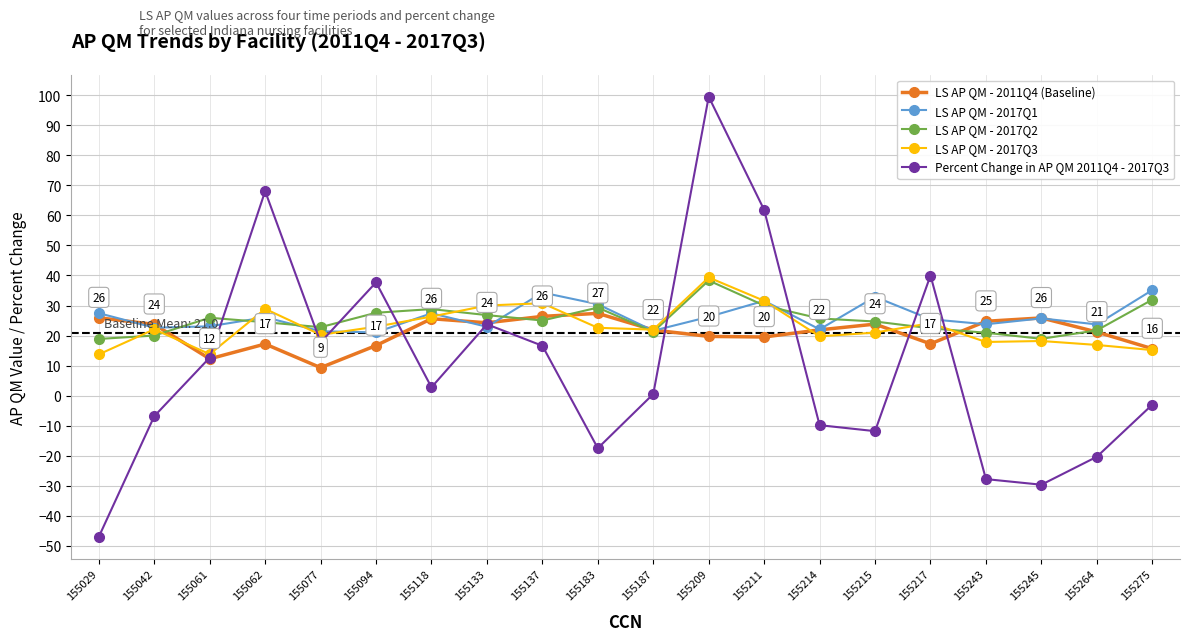

Is the value of LS AP QM - 2011Q4 (Baseline) at 155042 greater than the value of LS AP QM - 2017Q1 at 155215?

No